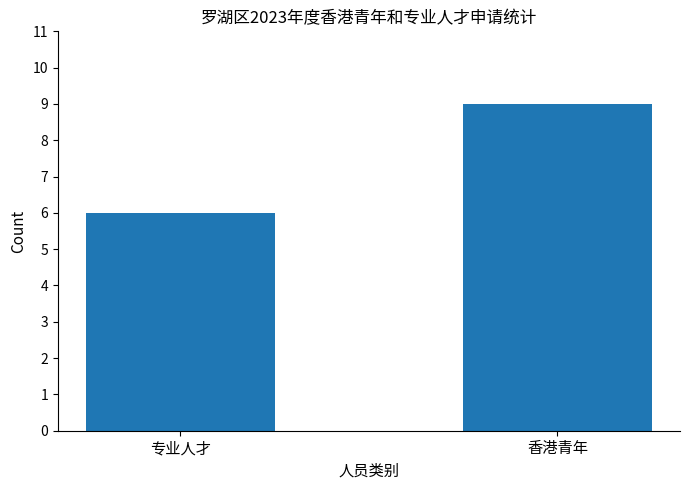

Is it true that the value at 专业人才 is 4?

False